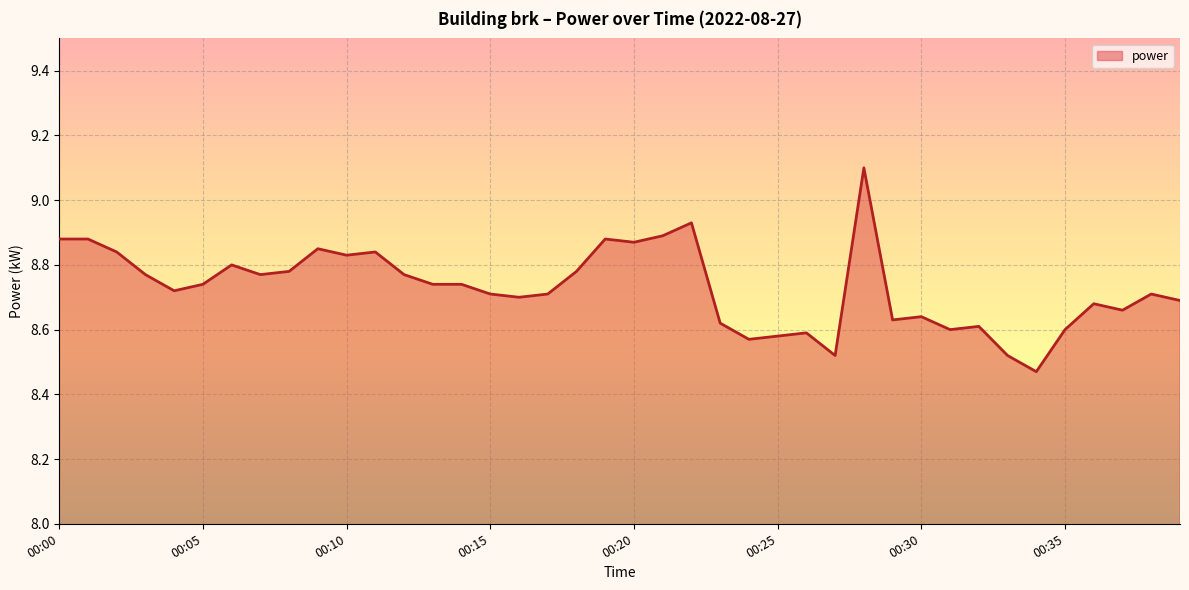

True or false: there are more than 2 points higher than both neighbors.

True